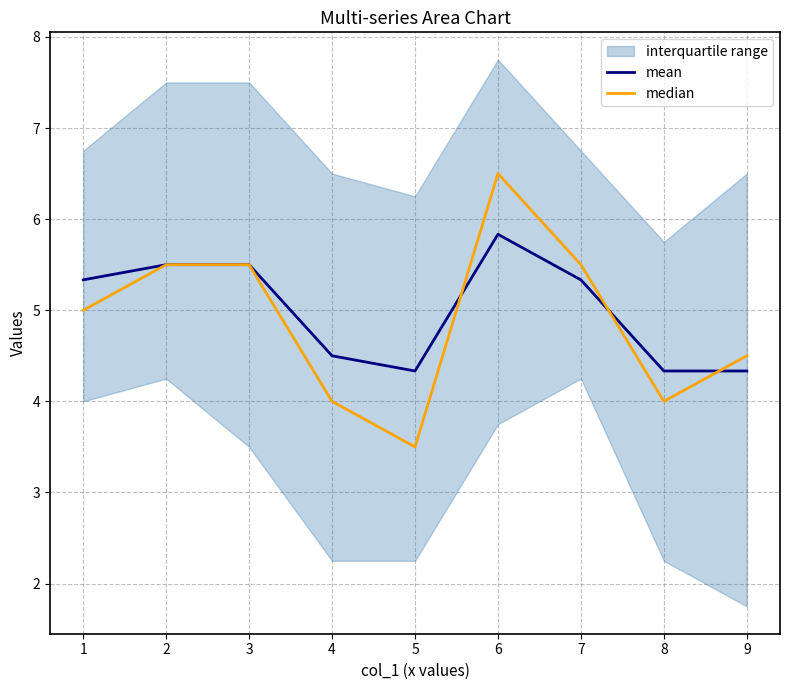

Is the value of mean at 4 greater than the value of median at 9?

No